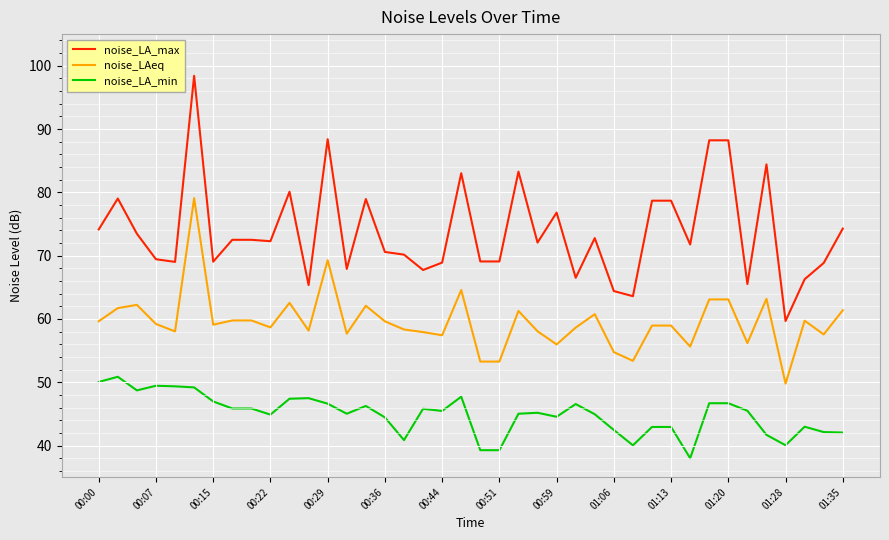

Which series has the largest total across all categories?

noise_LA_max